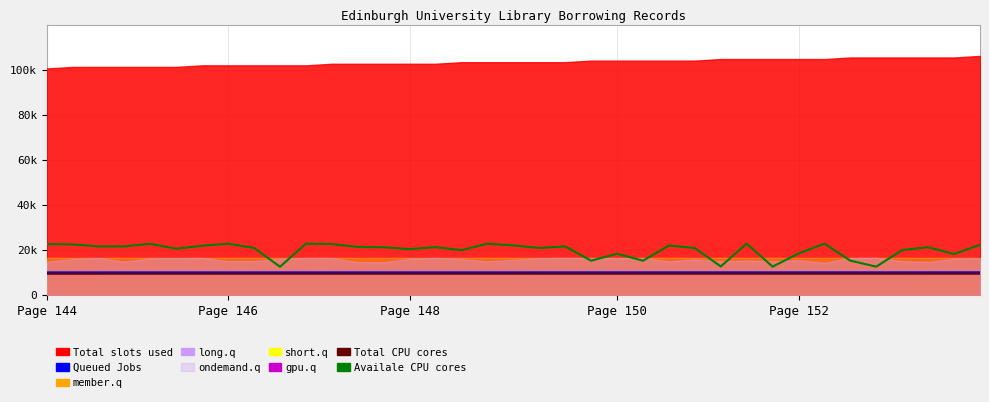

At which label does Queued Jobs first exceed 10093?

Page 148